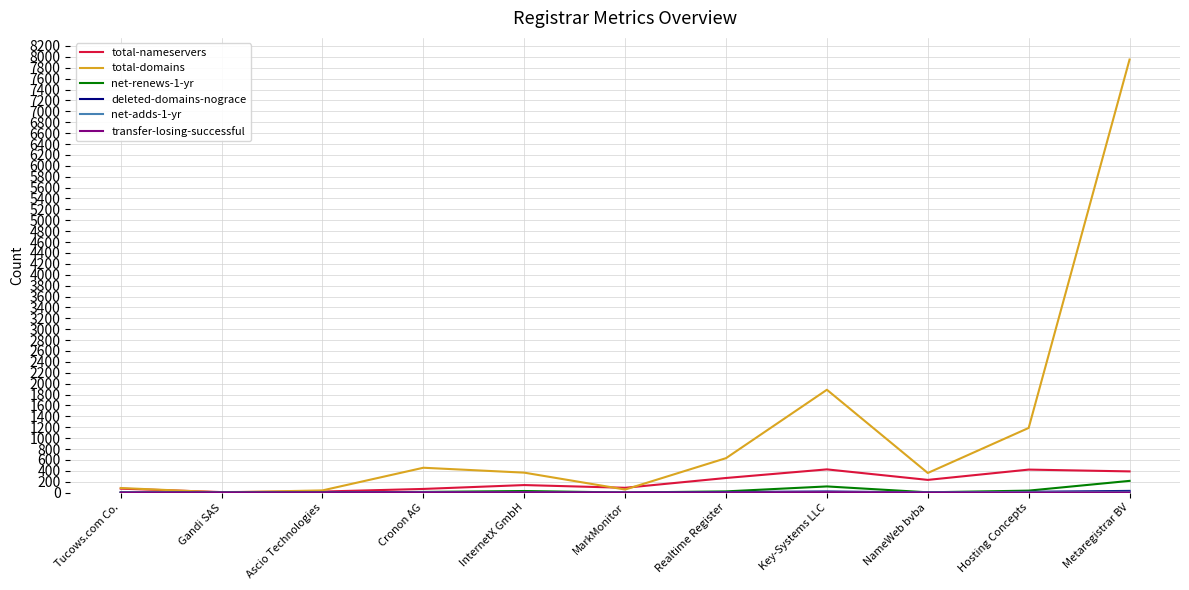

What is the maximum value for total-nameservers?

426